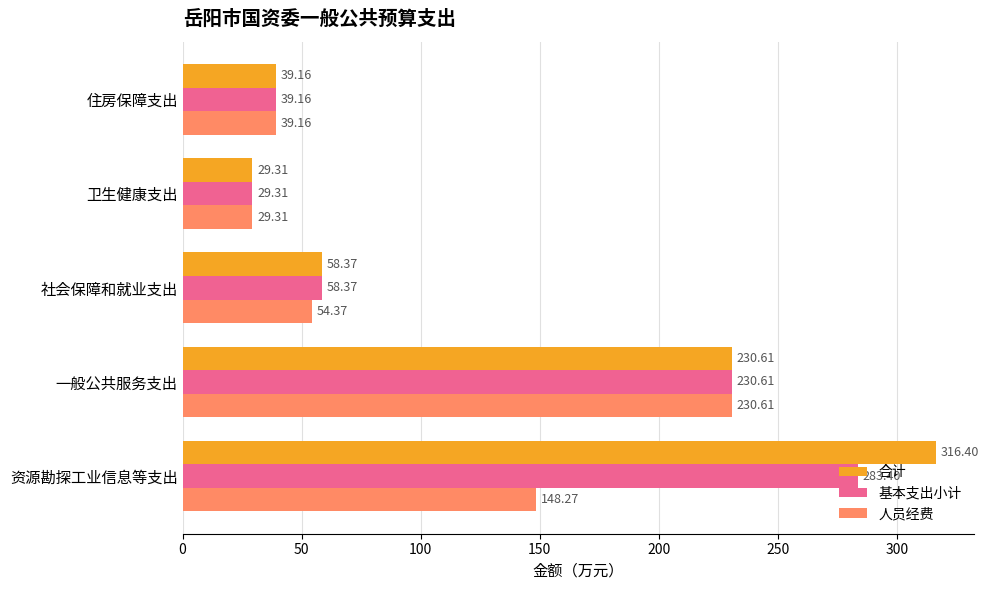

Which series has the widest spread of values?

合计